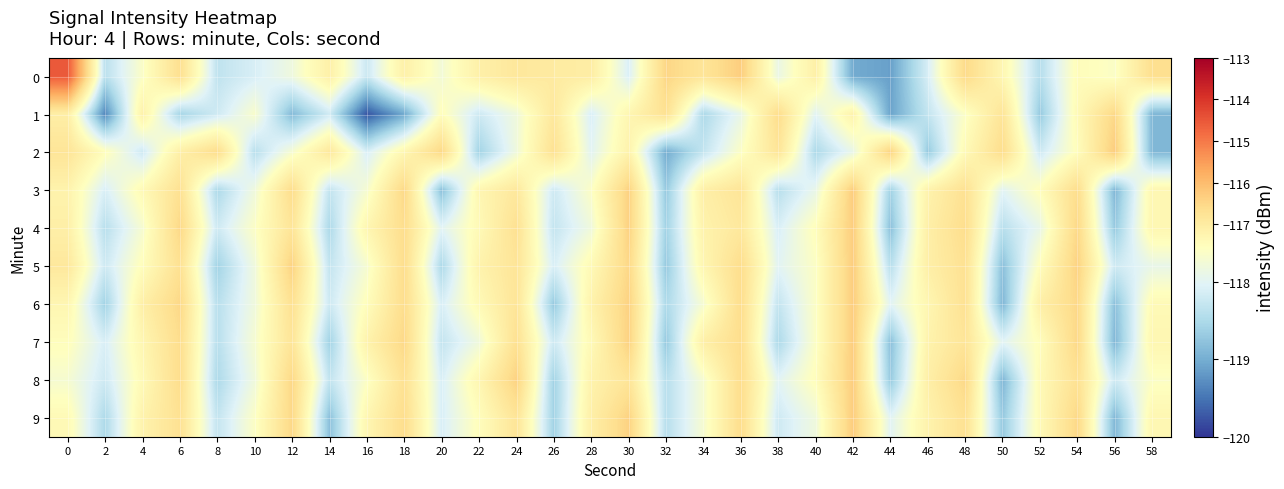

Rank the series at 26 from lowest to highest value.

6, 8, 9, 4, 3, 7, 5, 0, 1, 2